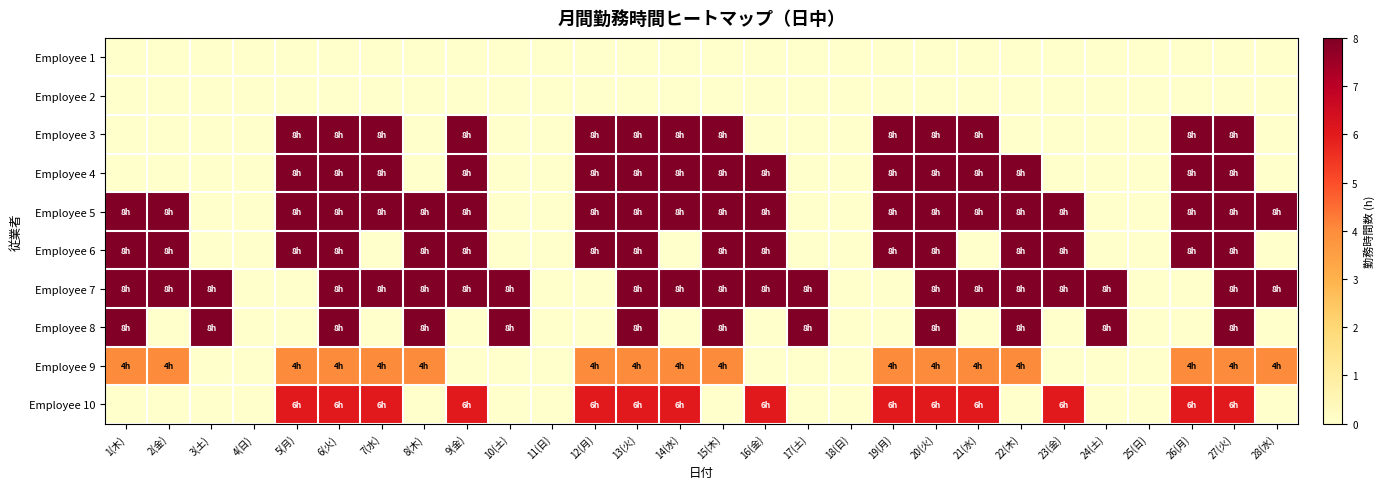

Rank the series at 15(木) from lowest to highest value.

Employee 1, Employee 2, Employee 10, Employee 9, Employee 3, Employee 4, Employee 5, Employee 6, Employee 7, Employee 8